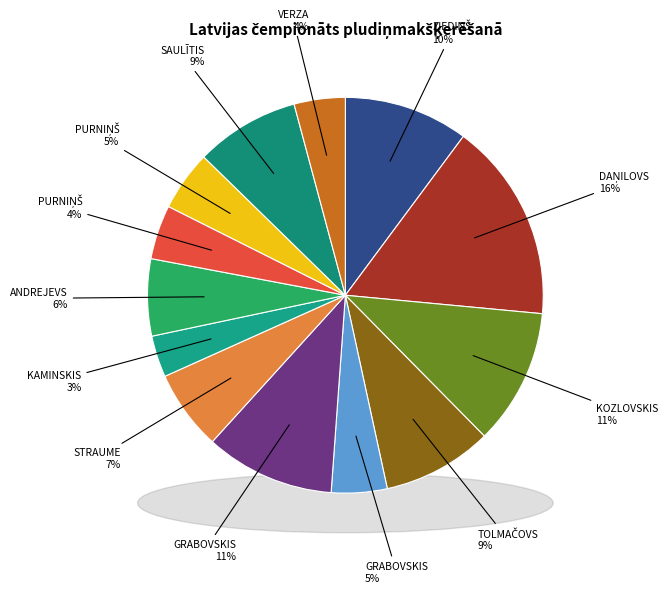

Does RENĀRS PURNIŅŠ account for over 50% of the chart?

No